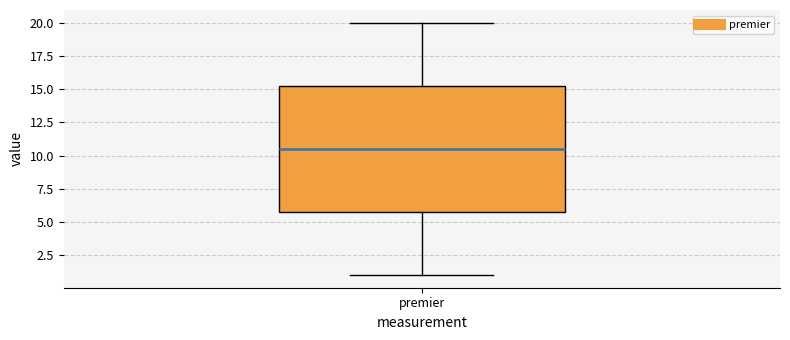

Where does the upper whisker of the box for premier end on the y-axis? The values are not printed on the chart, so give them approximately, as read against the axis.

20.0